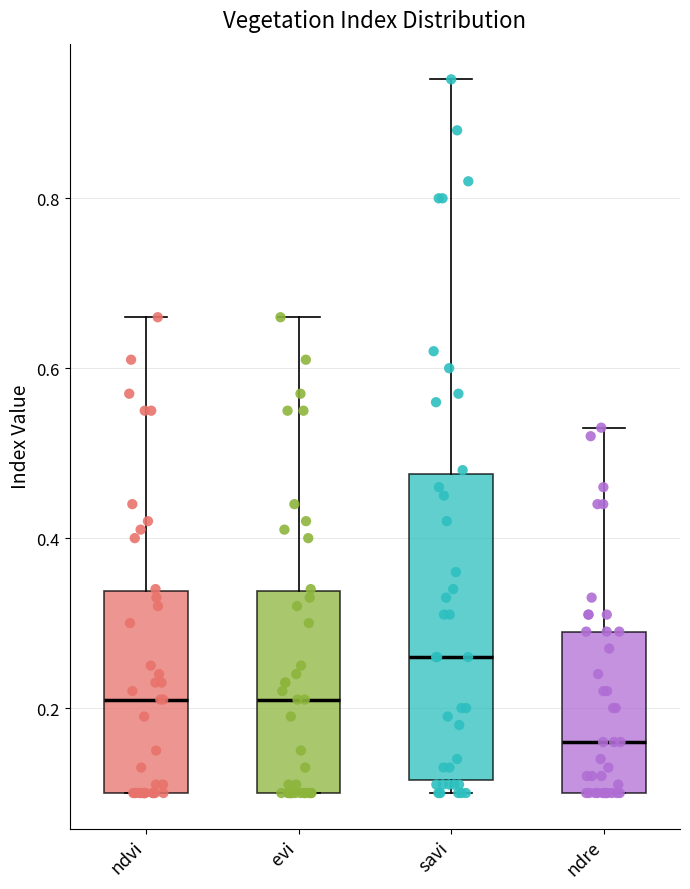

Reading left to right, transcribe this box plot: for each box, give where its median line is, the range the box spans, and where its two whiskers end, as read against the y-axis. The values are not printed on the chart, so give them approximately, as read against the axis.

ndvi: median 0.22, box 0.10 to 0.34, whiskers 0.10 to 0.66
evi: median 0.22, box 0.10 to 0.34, whiskers 0.10 to 0.66
savi: median 0.26, box 0.12 to 0.48, whiskers 0.10 to 0.94
ndre: median 0.16, box 0.10 to 0.30, whiskers 0.10 to 0.54